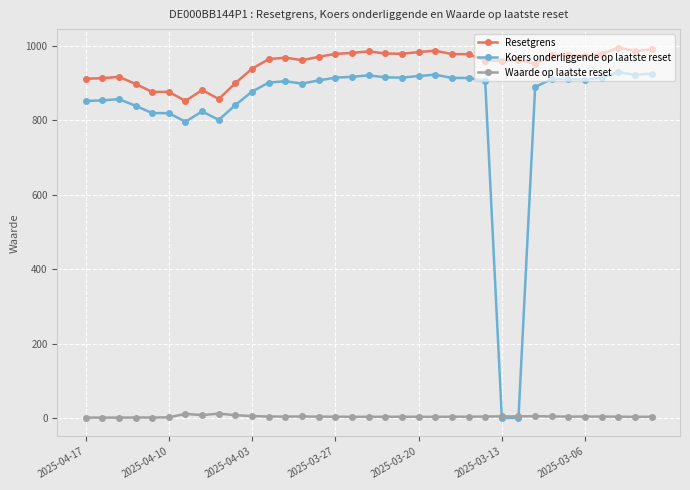

True or false: Resetgrens and Koers onderliggende op laatste reset intersect in this chart.

False